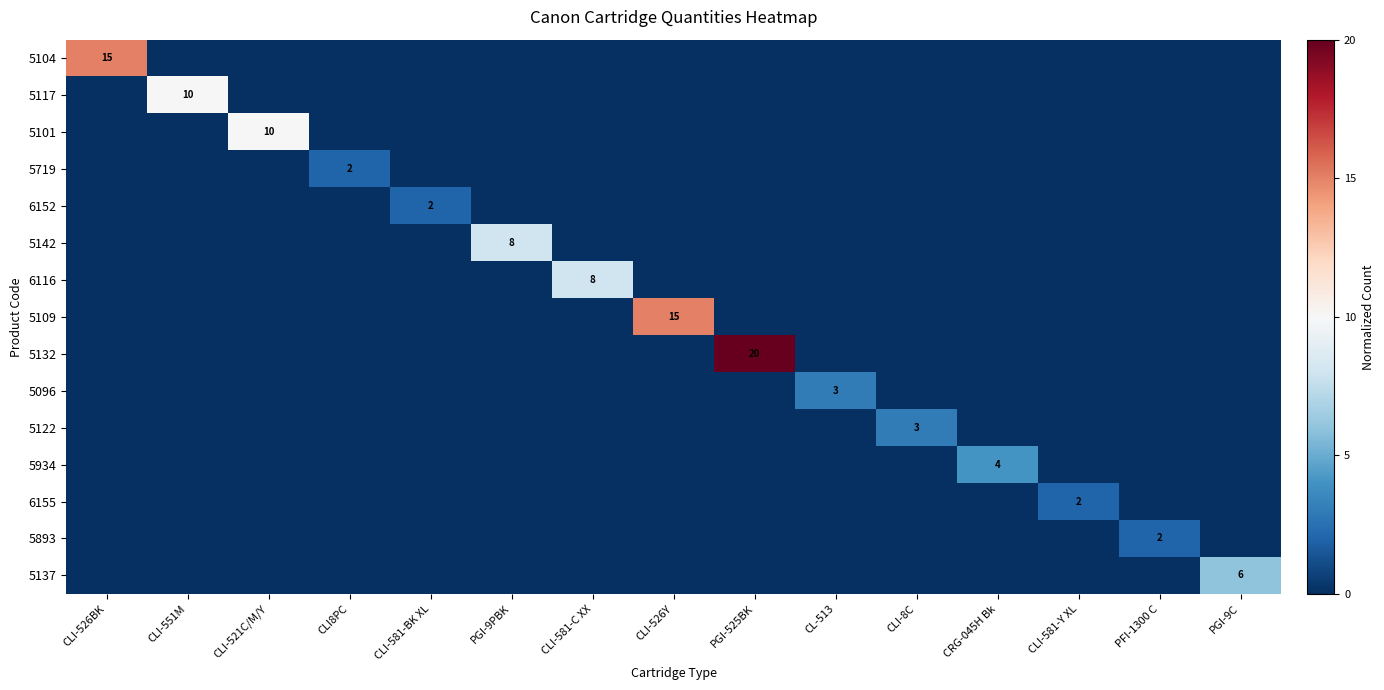

At which category is the sum across all series the highest?

PGI-525BK